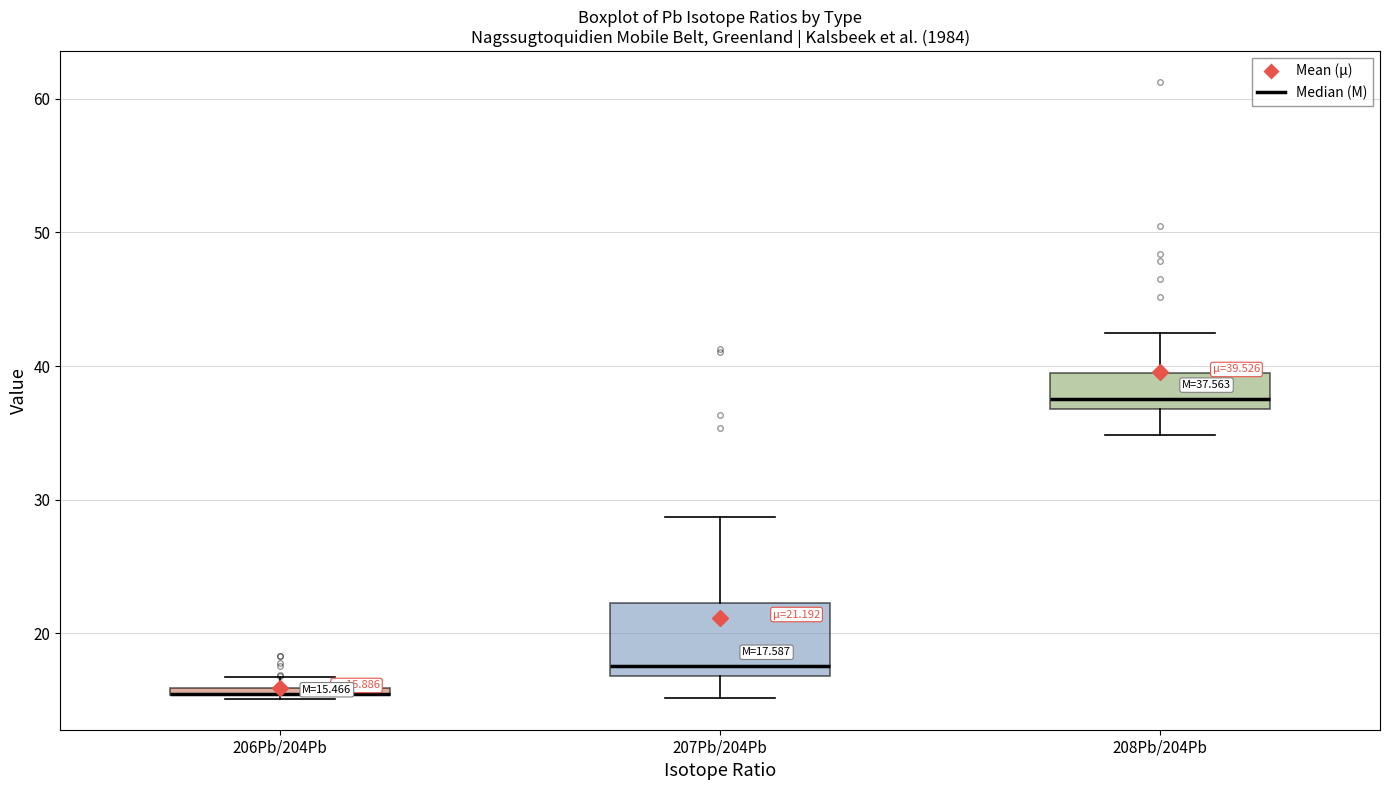

Comparing the boxes themselves (not the whiskers), which one is the tallest?

207Pb/204Pb